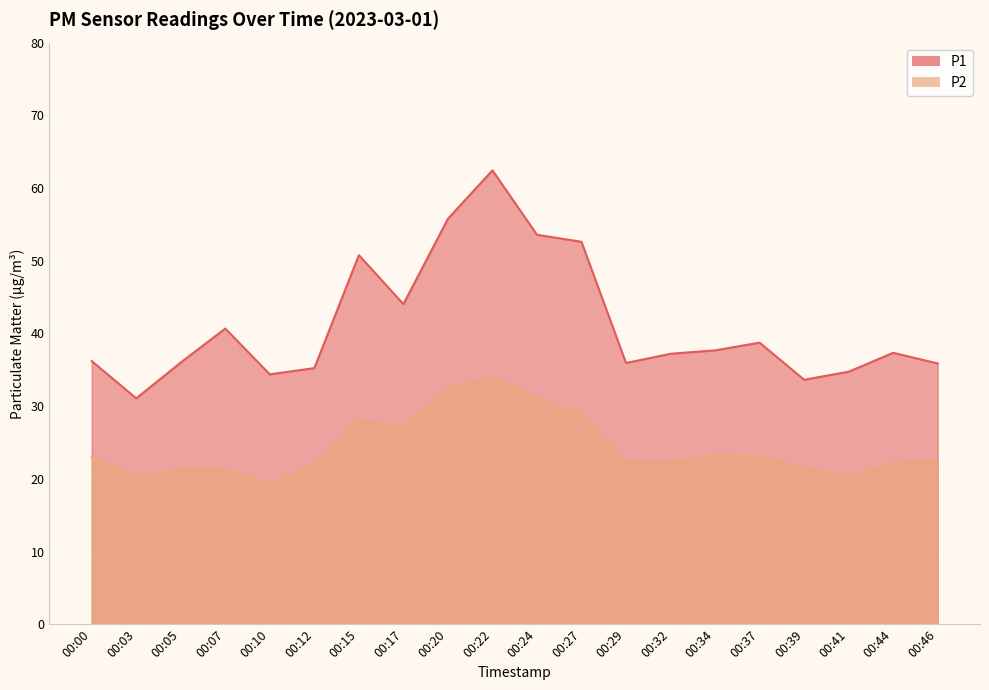

The value of P1 at 00:07 is 61.7. True or false?

False